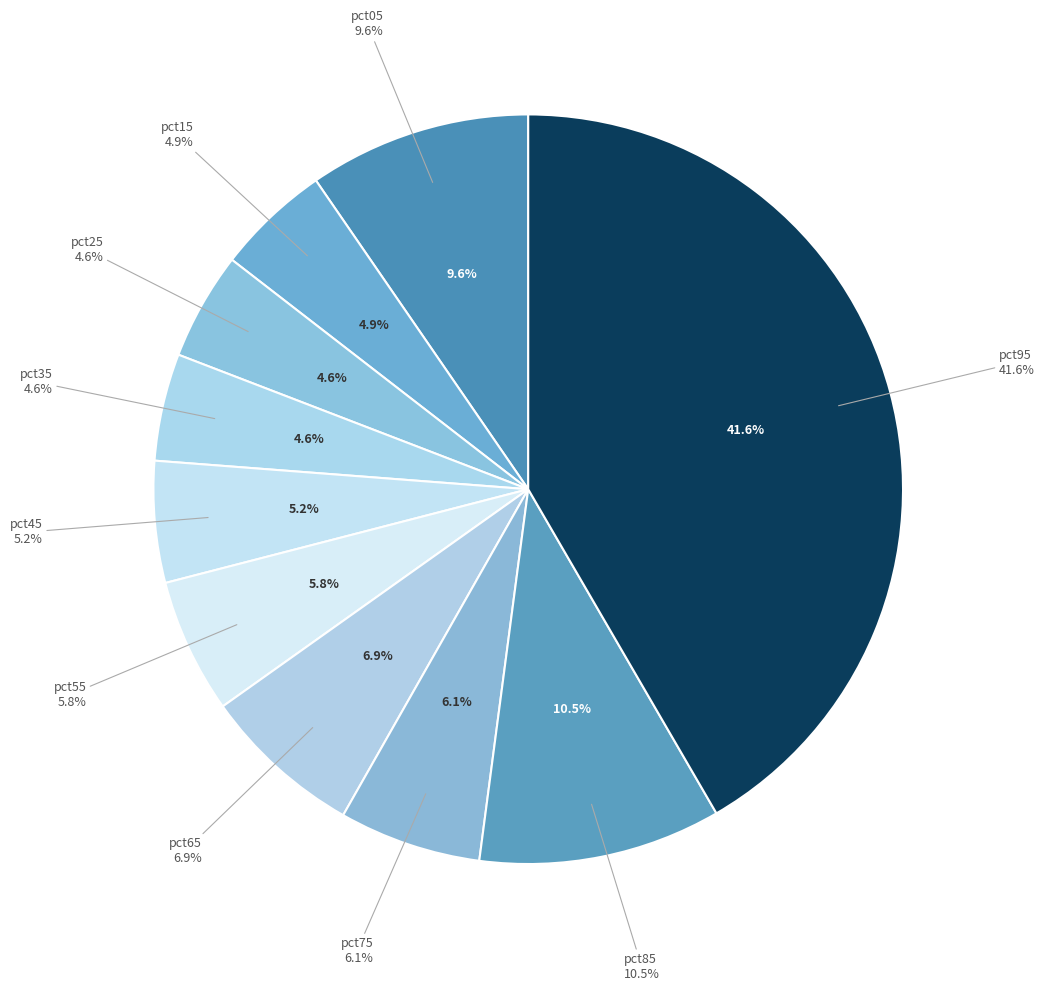

Do pct65 and pct05 together represent more than half of the pie?

No